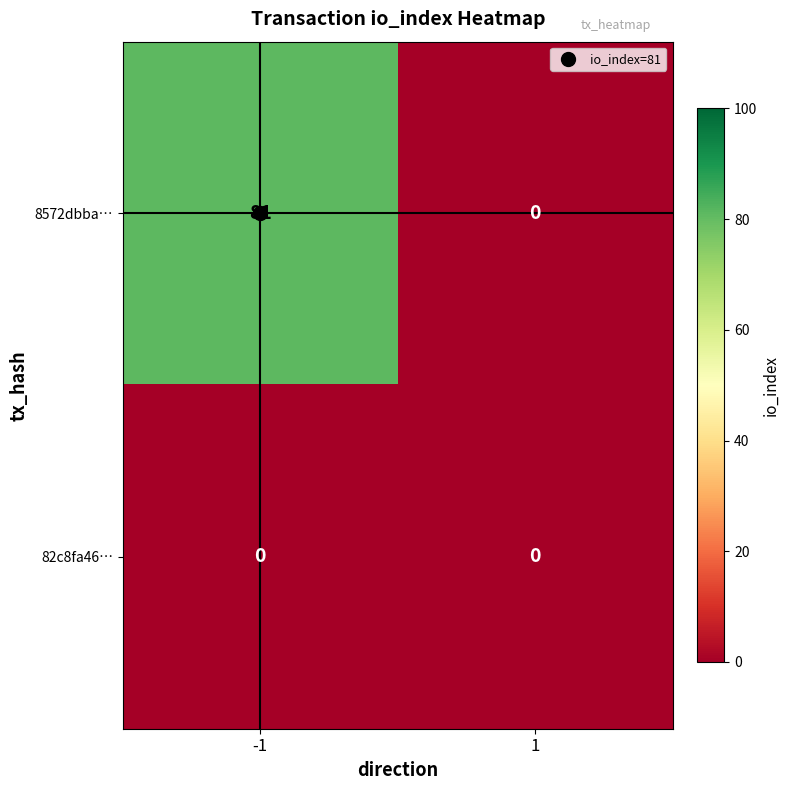

What is the spread (max minus min) of values at -1?

81